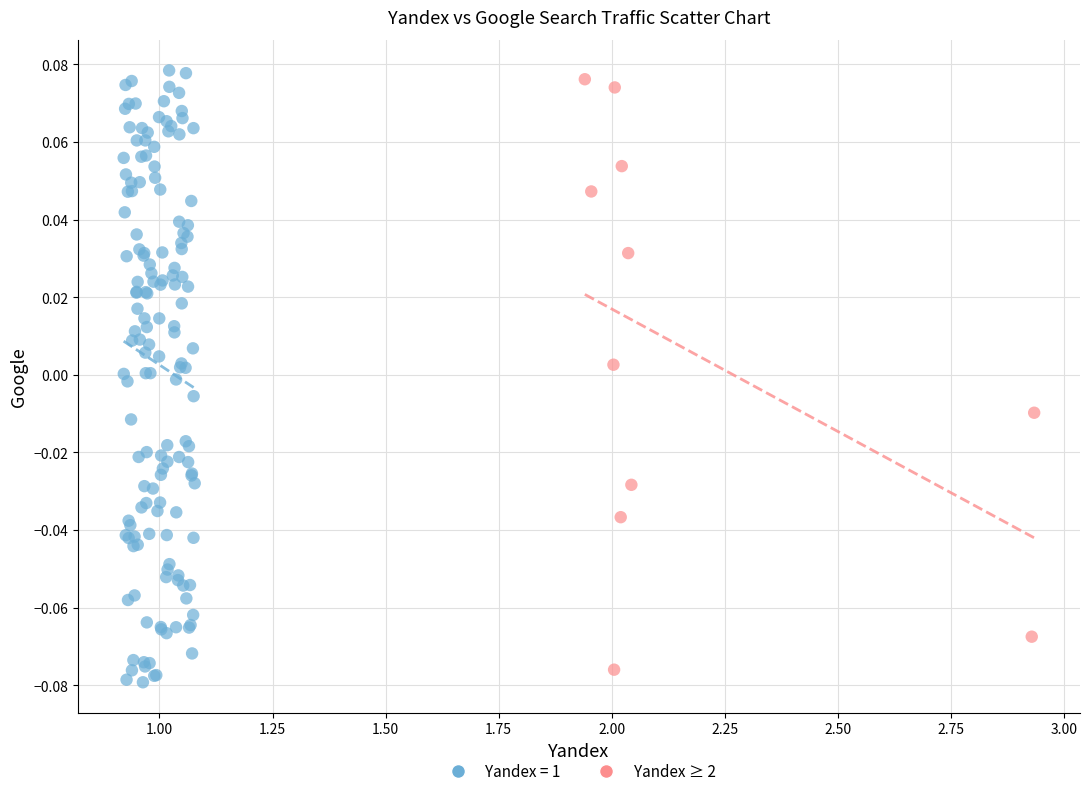

Which series has the widest spread of Y values?

Yandex = 1